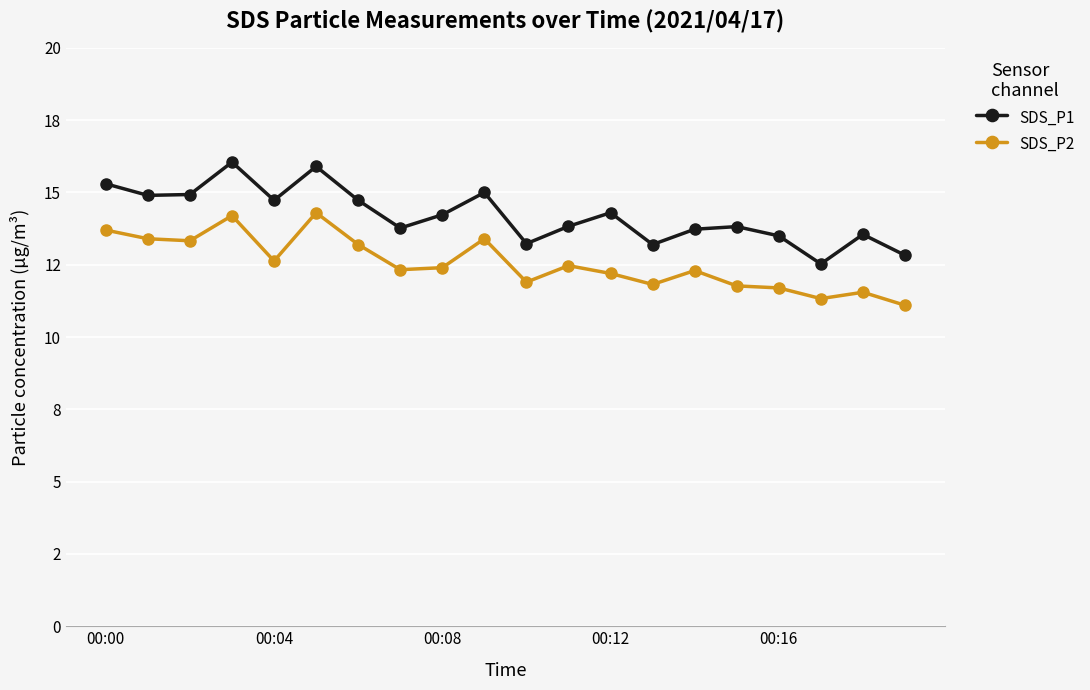

True or false: SDS_P1 and SDS_P2 cross at least once.

False